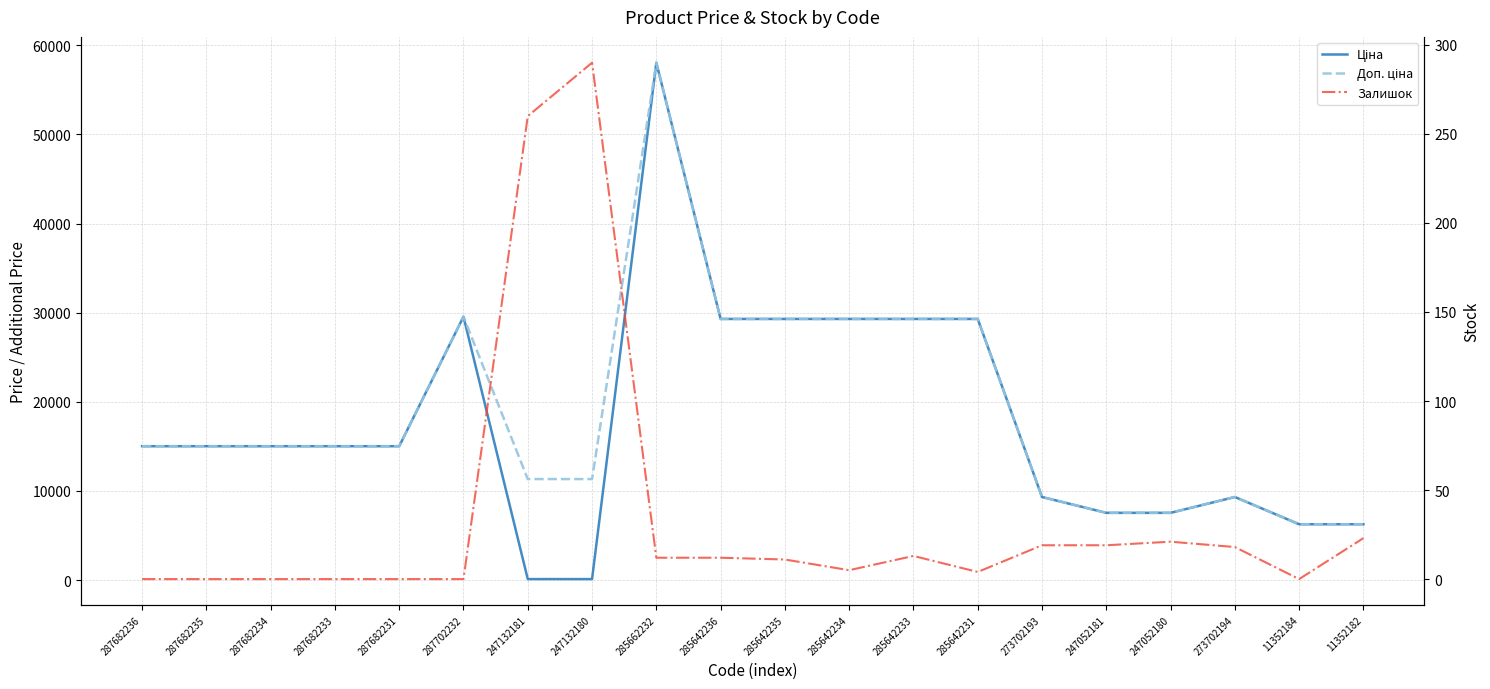

At which category is the sum across all series the highest?

285662232